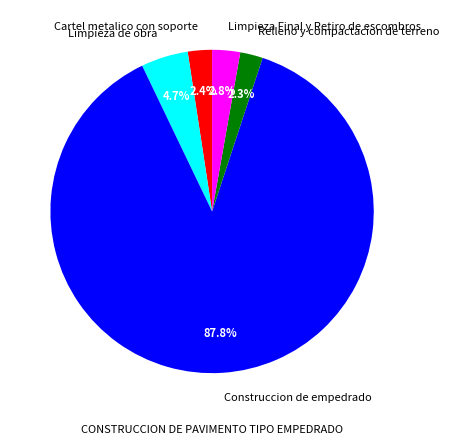

Approximately how many times larger is the value at Limpieza Final y Retiro de escombros compared to Cartel metalico con soporte?

1.2